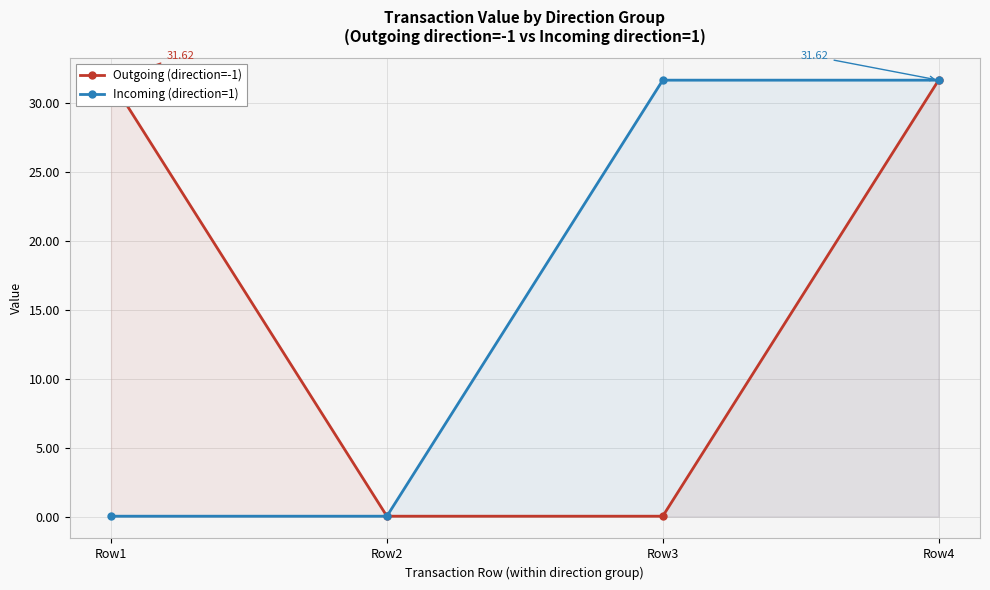

How many values in the Incoming (direction=1) series exceed 31?

2